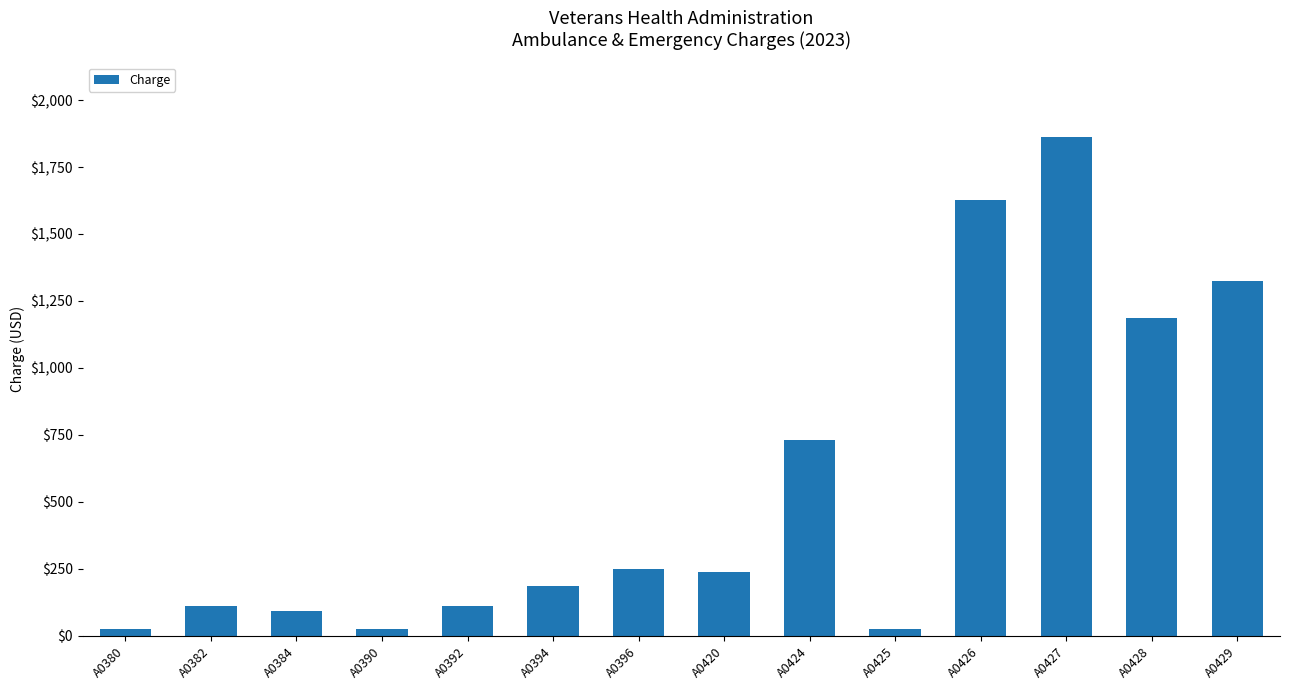

What is the maximum value shown in the chart?

1861.7